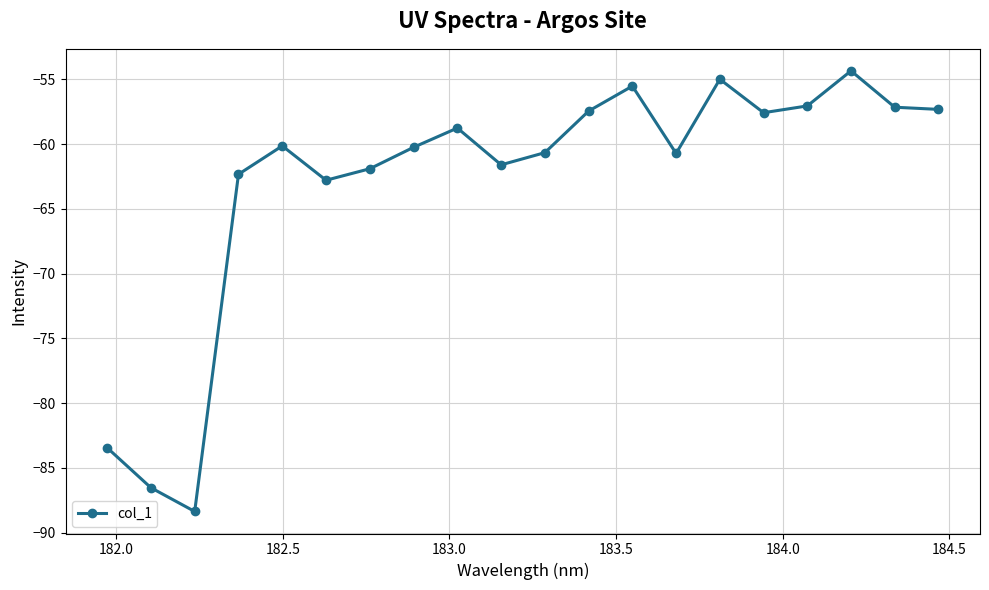

What is the greatest value displayed?

-54.4